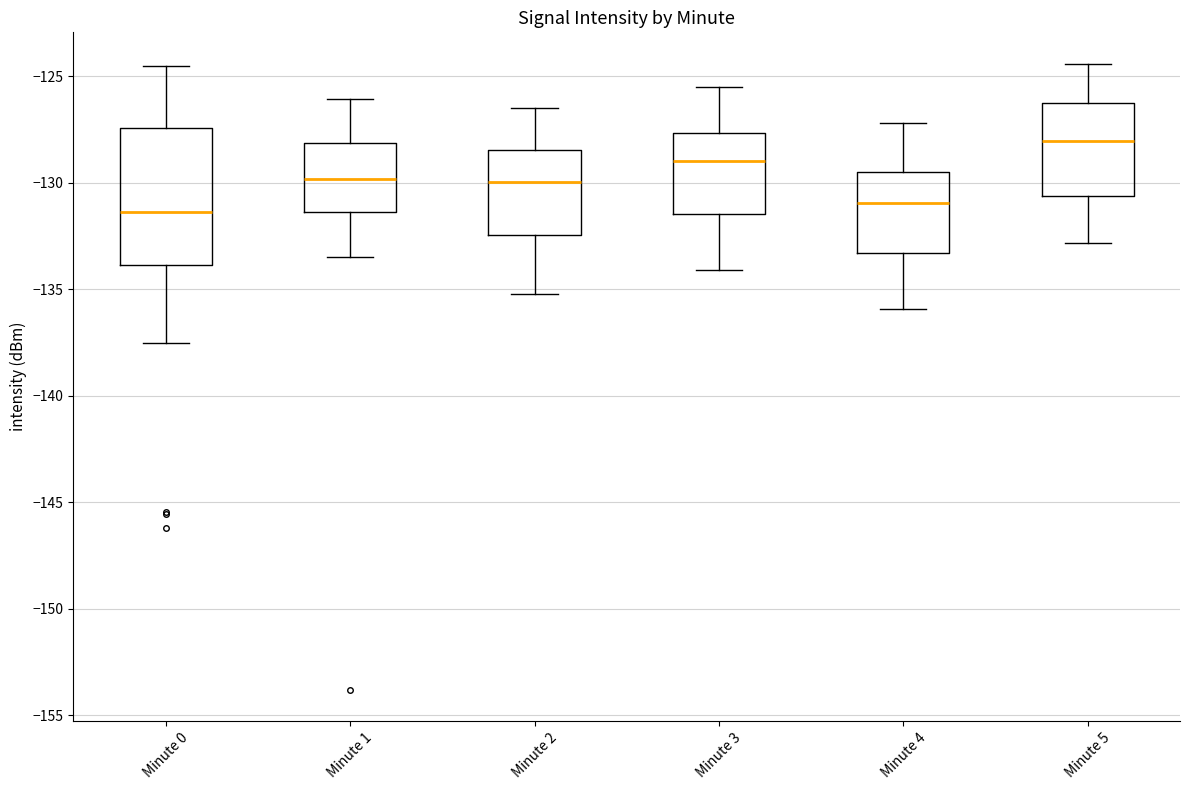

Reading left to right, transcribe this box plot: for each box, give where its median line is, the range the box spans, and where its two whiskers end, as read against the y-axis. The values are not printed on the chart, so give them approximately, as read against the axis.

Minute 0: median -131.5, box -134.0 to -127.5, whiskers -137.5 to -124.5
Minute 1: median -130.0, box -131.5 to -128.0, whiskers -133.5 to -126.0
Minute 2: median -130.0, box -132.5 to -128.5, whiskers -135.0 to -126.5
Minute 3: median -129.0, box -131.5 to -127.5, whiskers -134.0 to -125.5
Minute 4: median -131.0, box -133.5 to -129.5, whiskers -136.0 to -127.0
Minute 5: median -128.0, box -130.5 to -126.0, whiskers -133.0 to -124.5